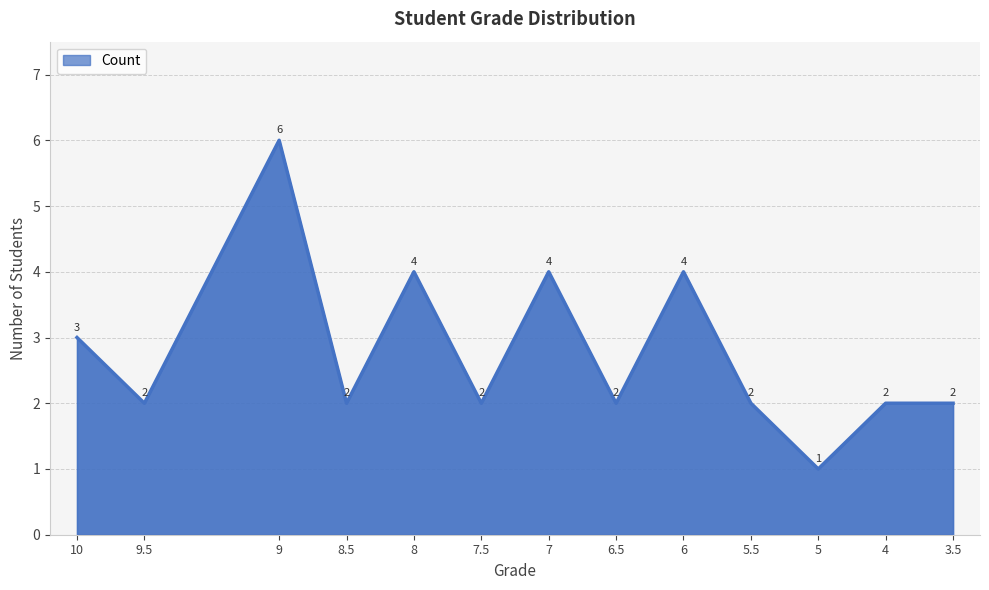

At which category does the chart reach its peak across all series?

9